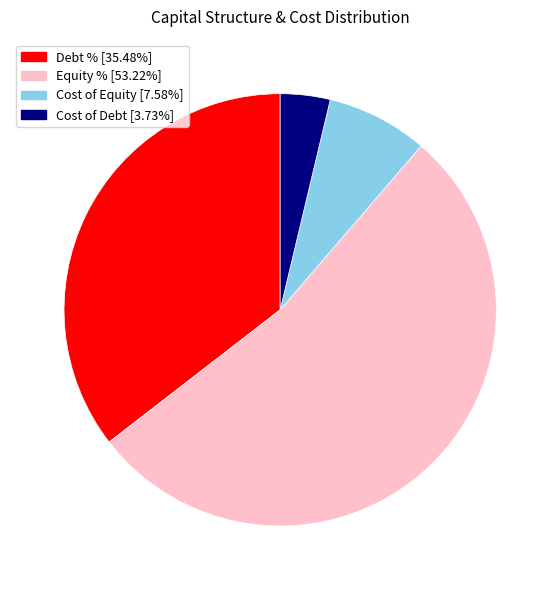

The Debt % slice represents 35% of the pie. True or false?

True